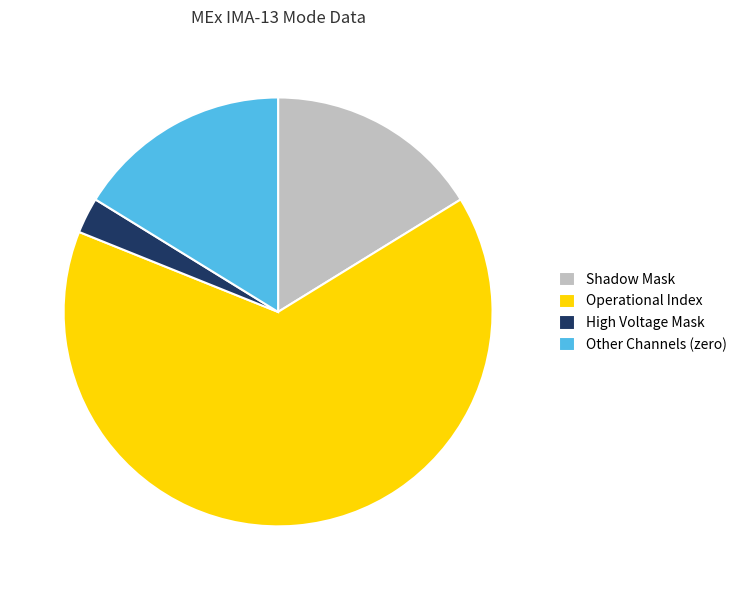

True or false: High Voltage Mask accounts for 3% of the total.

True